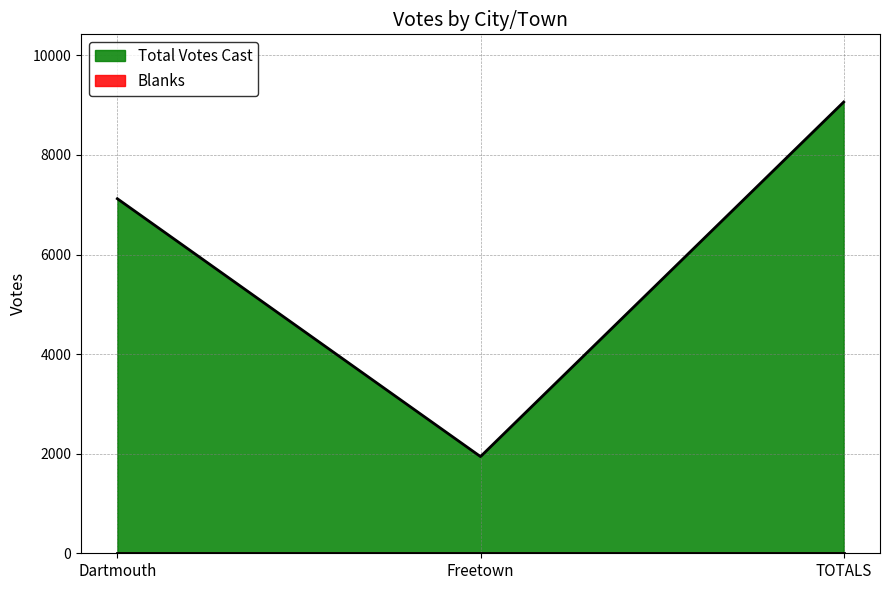

What is the label of the 2nd point from the right?

Freetown